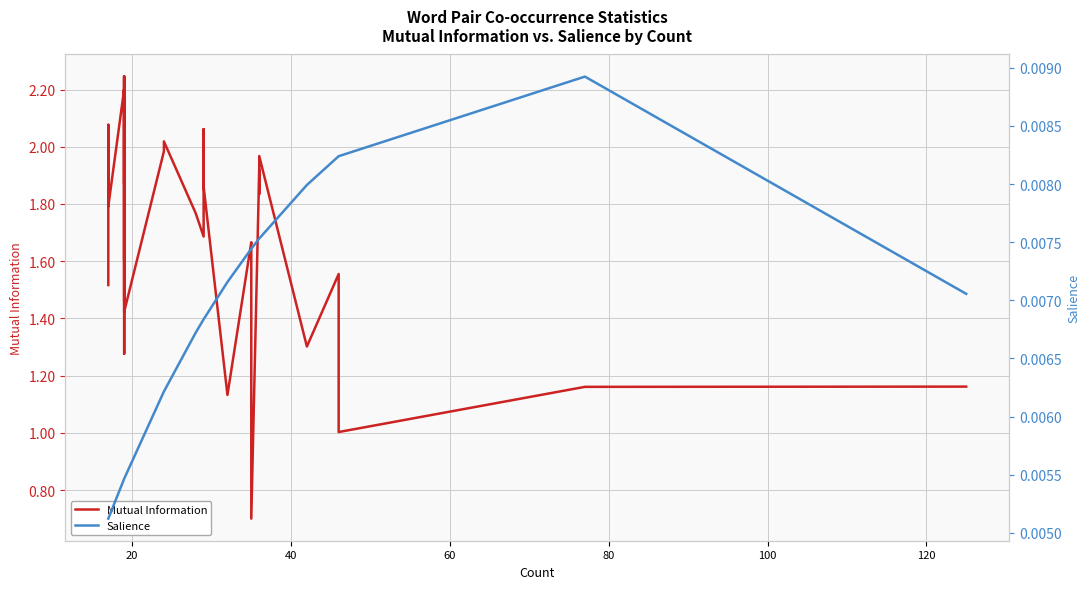

The Mutual Information series shows 2.8 at 30. True or false?

False